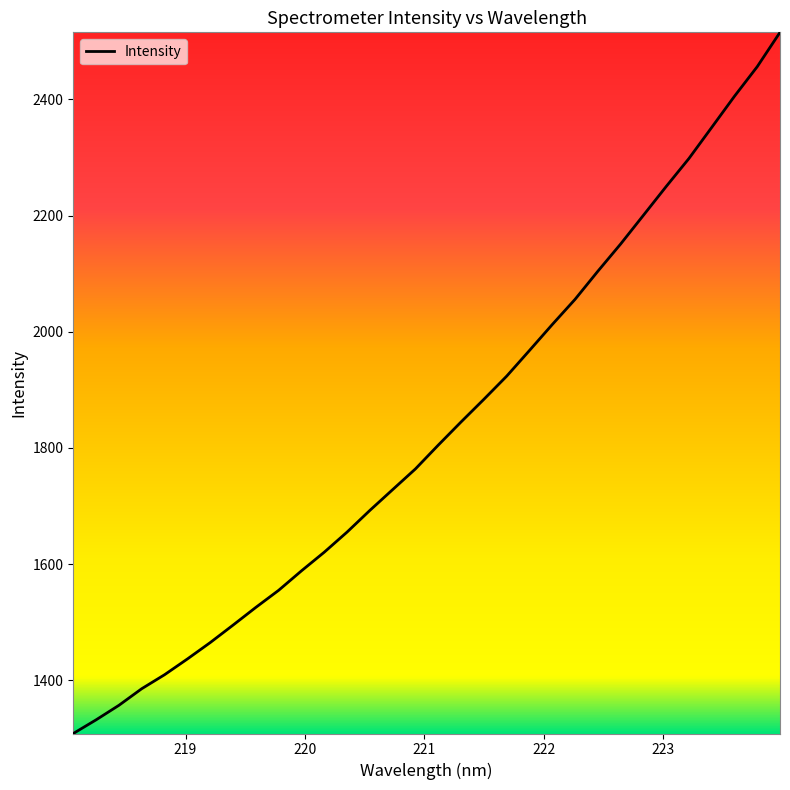

What is the maximum value shown in the chart?

2515.4